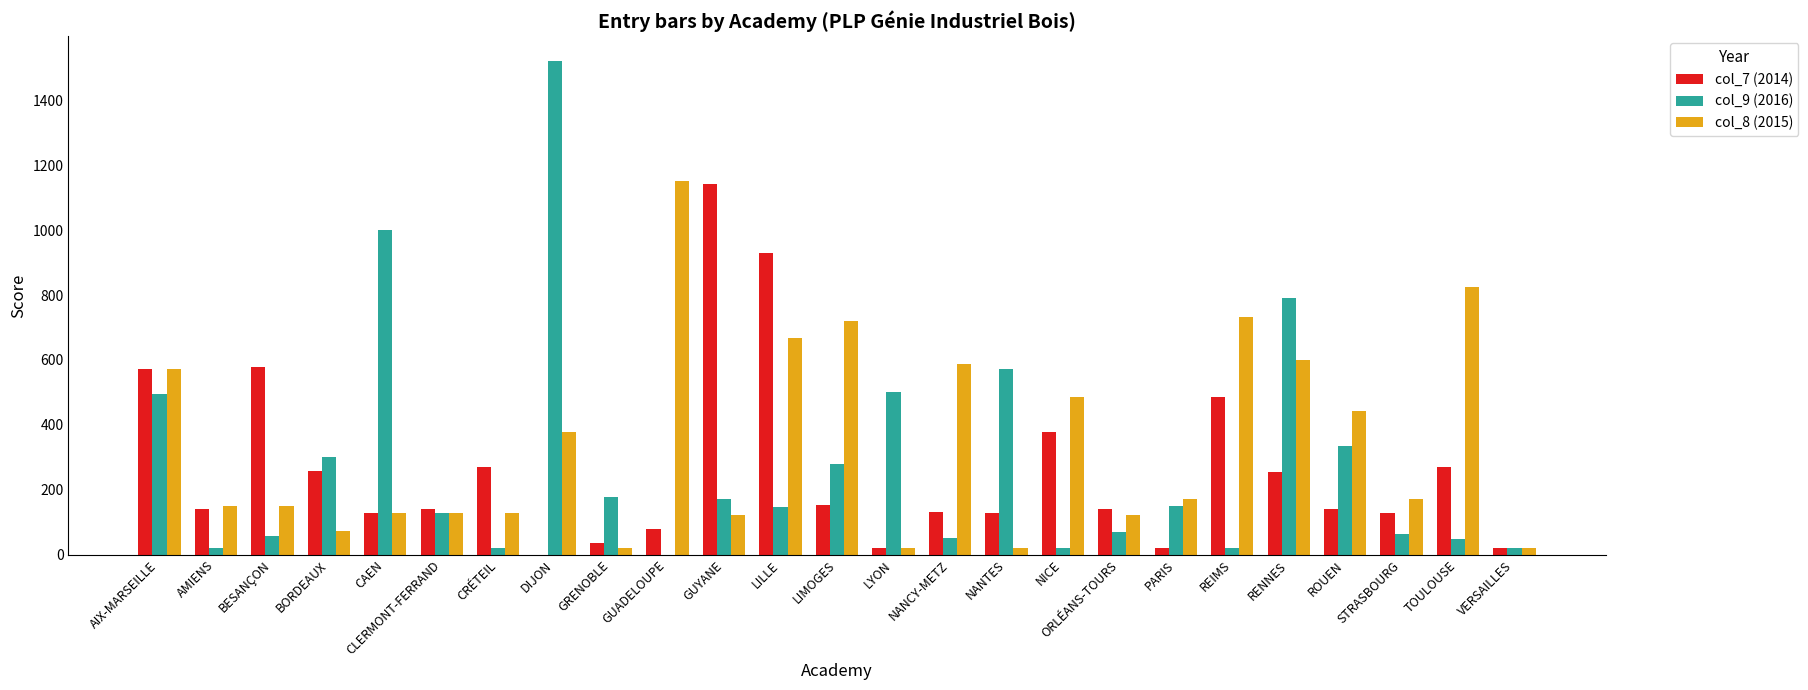

Does the chart contain stacked bars?

No